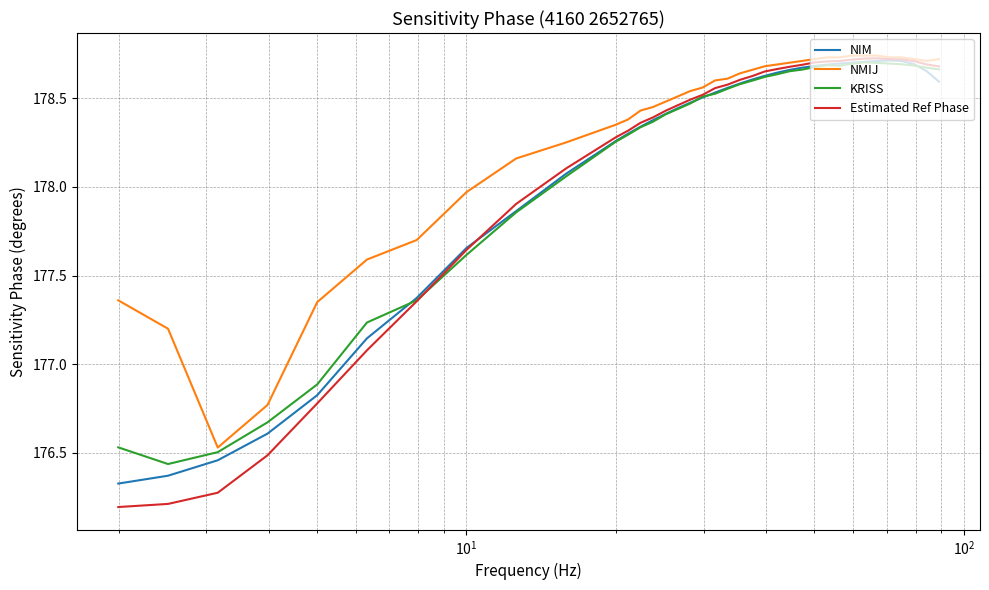

Which series has the widest spread of values?

Estimated Ref Phase